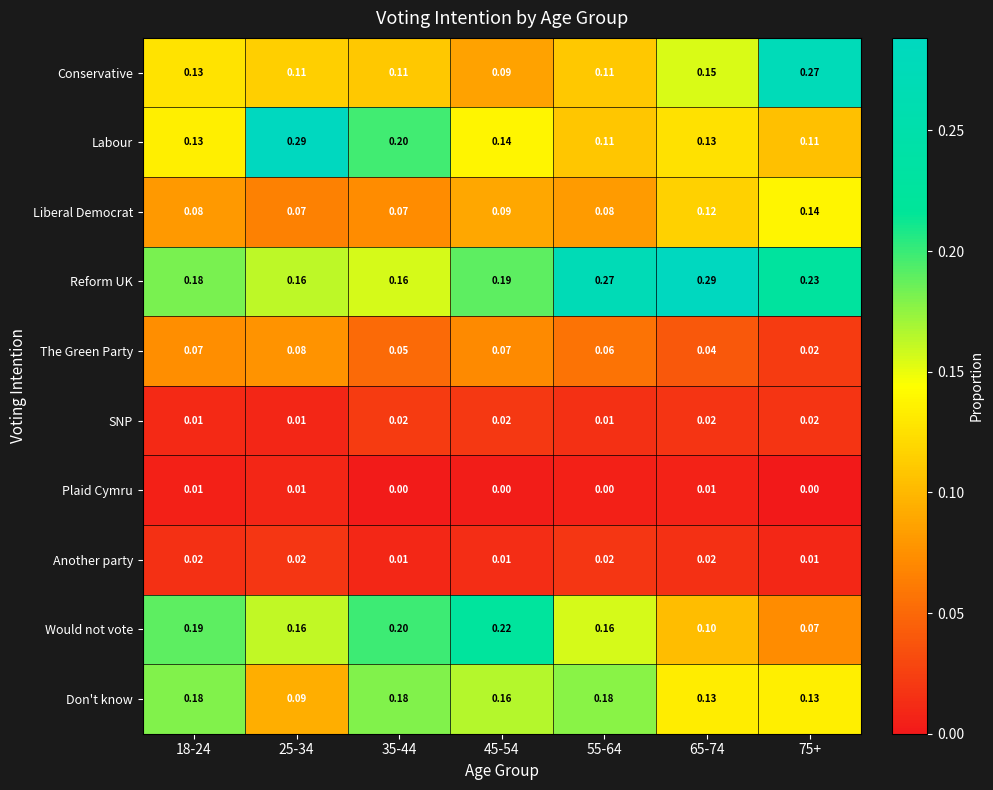

Which series has the largest total across all categories?

Reform UK